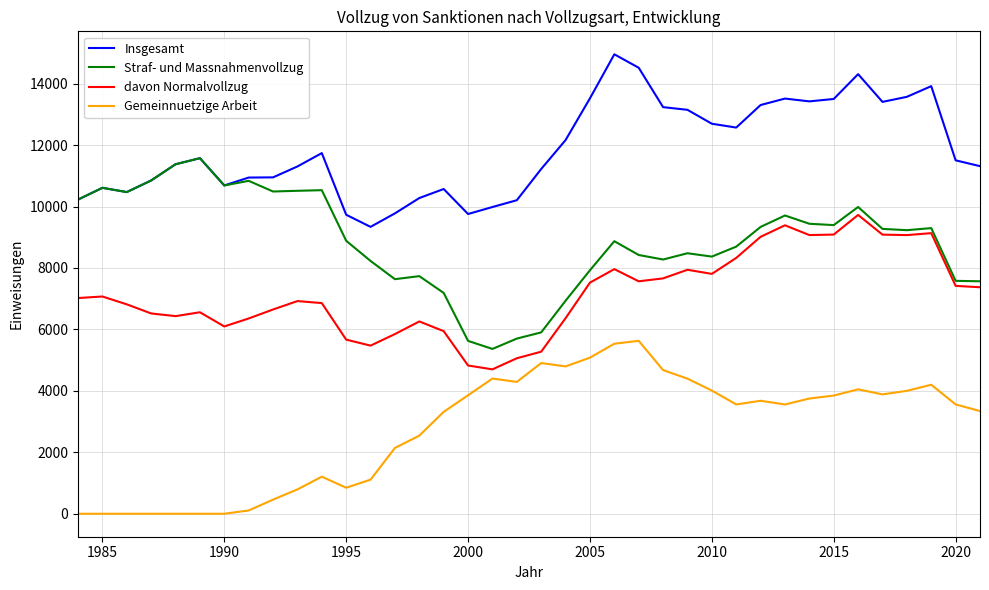

True or false: Gemeinnuetzige Arbeit and Insgesamt cross at least once.

False